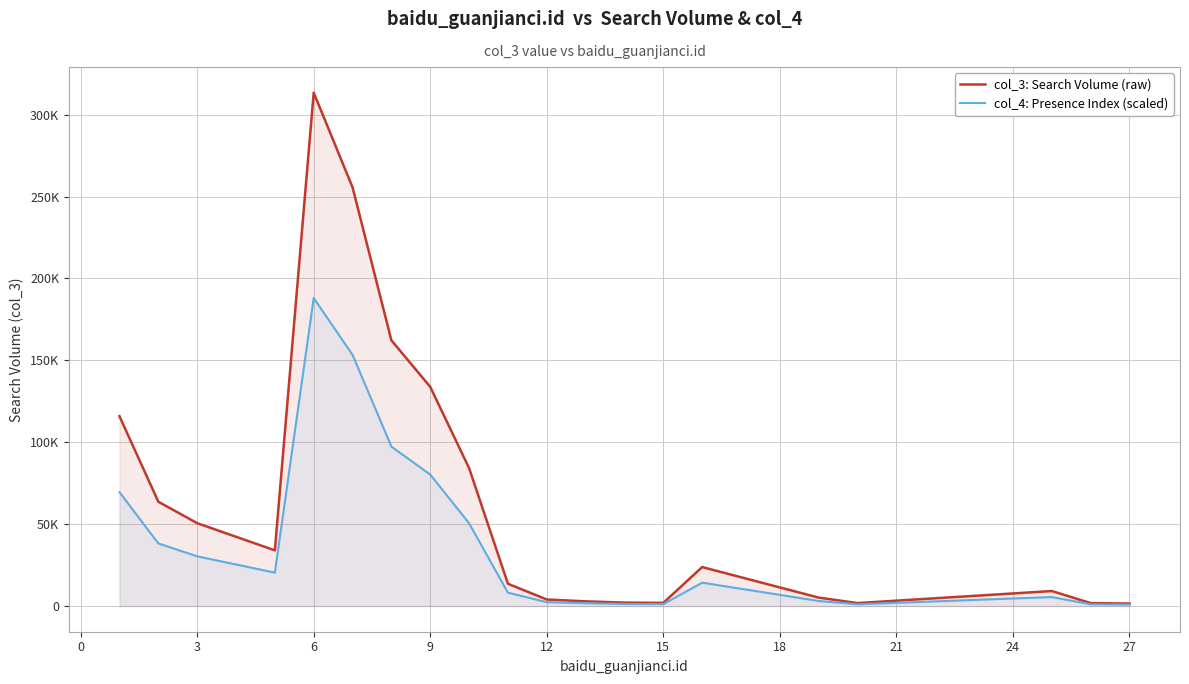

At 27, list the series in order from smallest to largest.

col_4: Presence Index (scaled), col_3: Search Volume (raw)